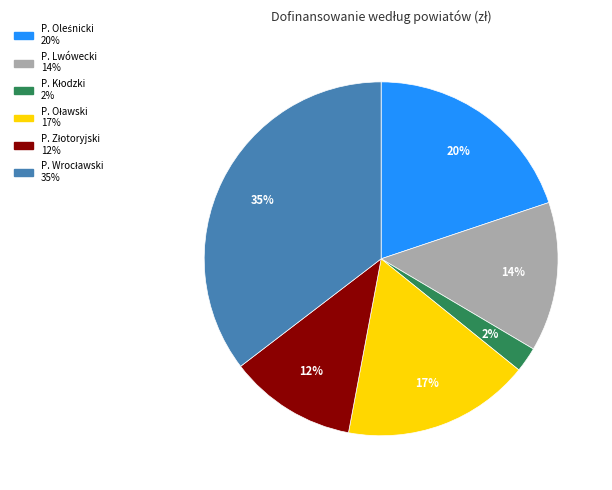

Is there any slice that represents more than half of the pie?

No